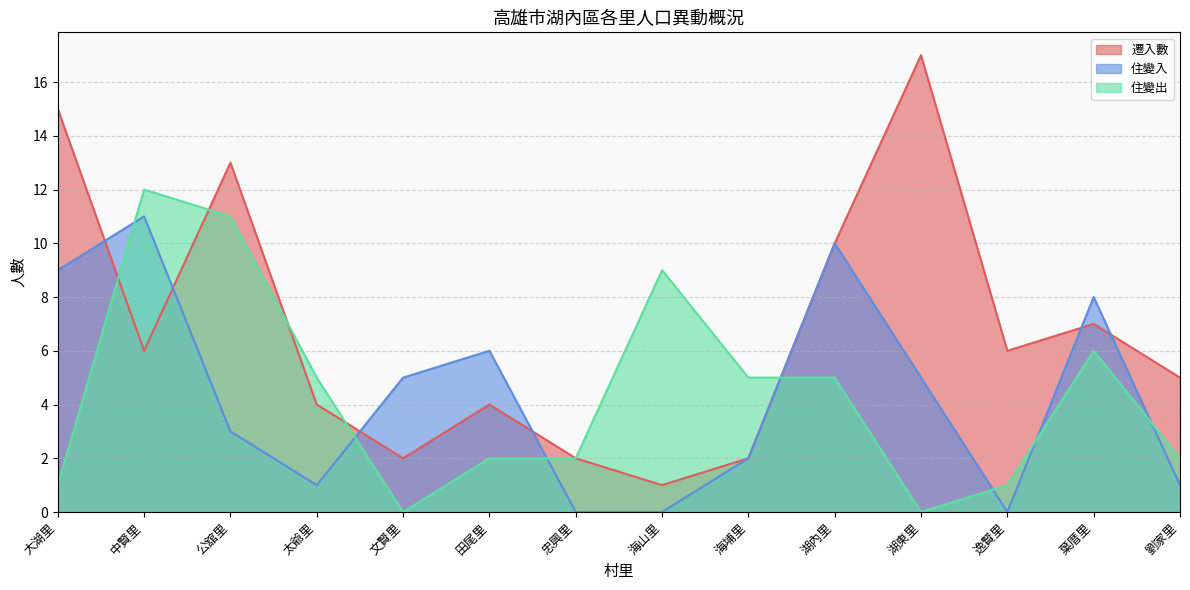

What is the label of the 11th point from the left?

湖東里